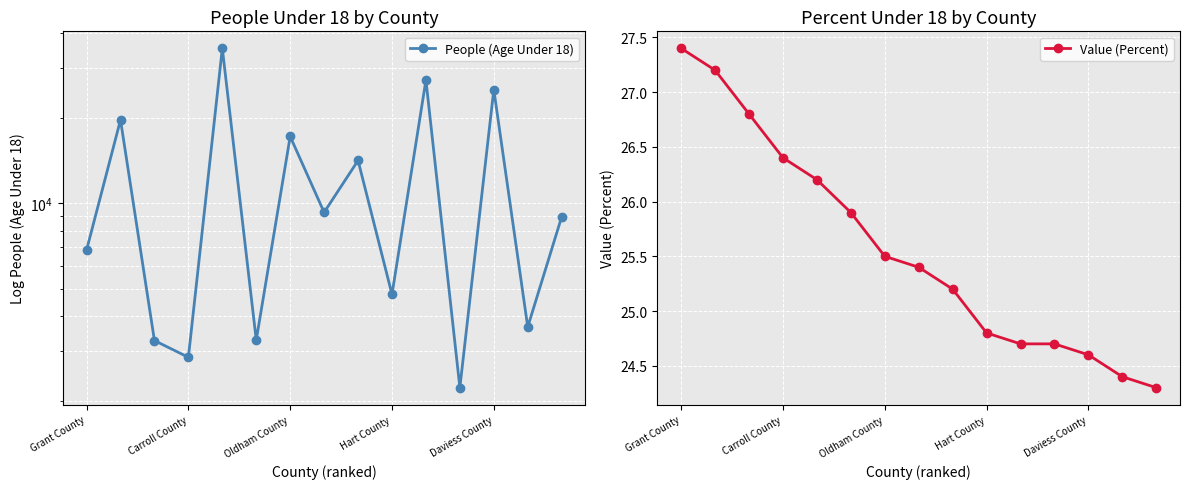

What is the difference between the second highest and second lowest values in the Value (Percent) series?

2.8